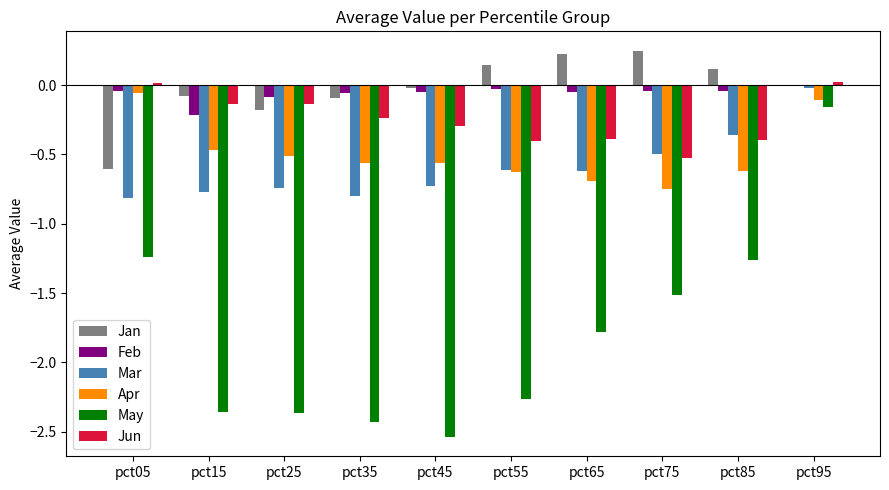

What is the total value across all series at pct25?

-4.0